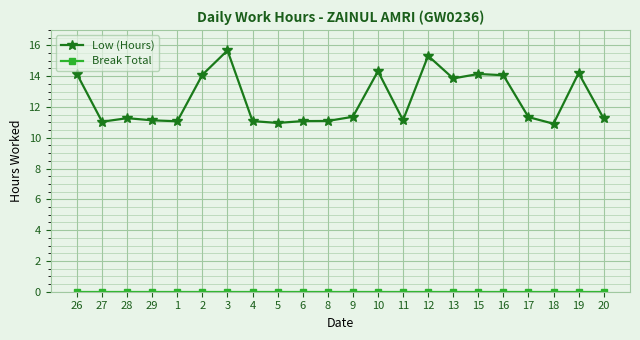

What is the difference between the highest and lowest values at 4?

11.1